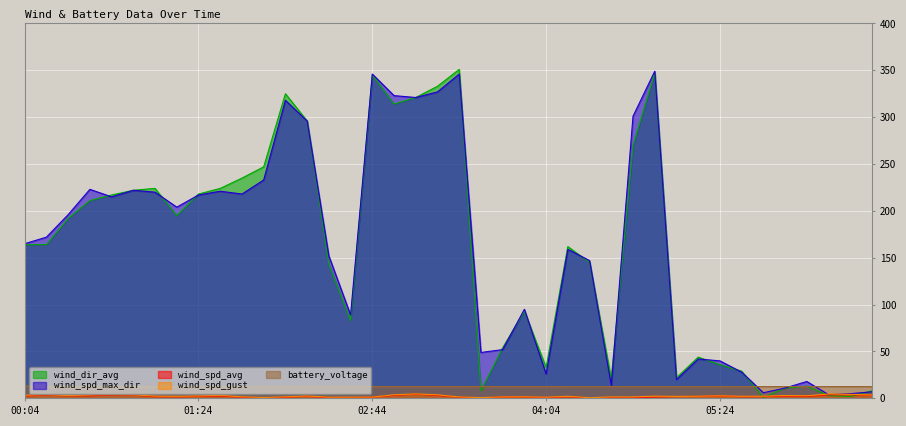

How many values in the wind_spd_max_dir series exceed 172?

19